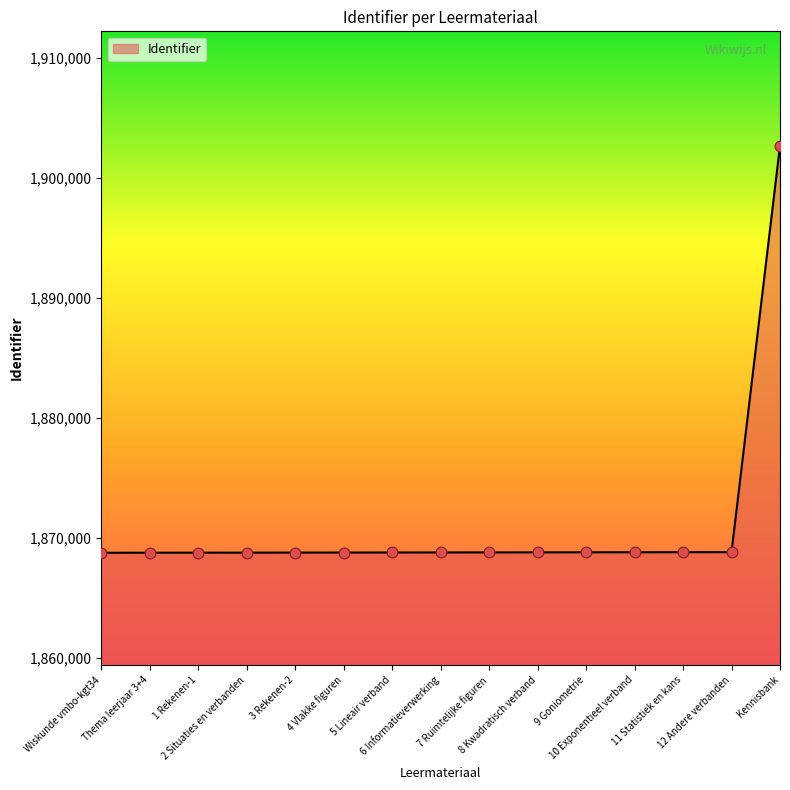

What is the change in value from Wiskunde vmbo-kgt34 to 11 Statistiek en kans?

+46